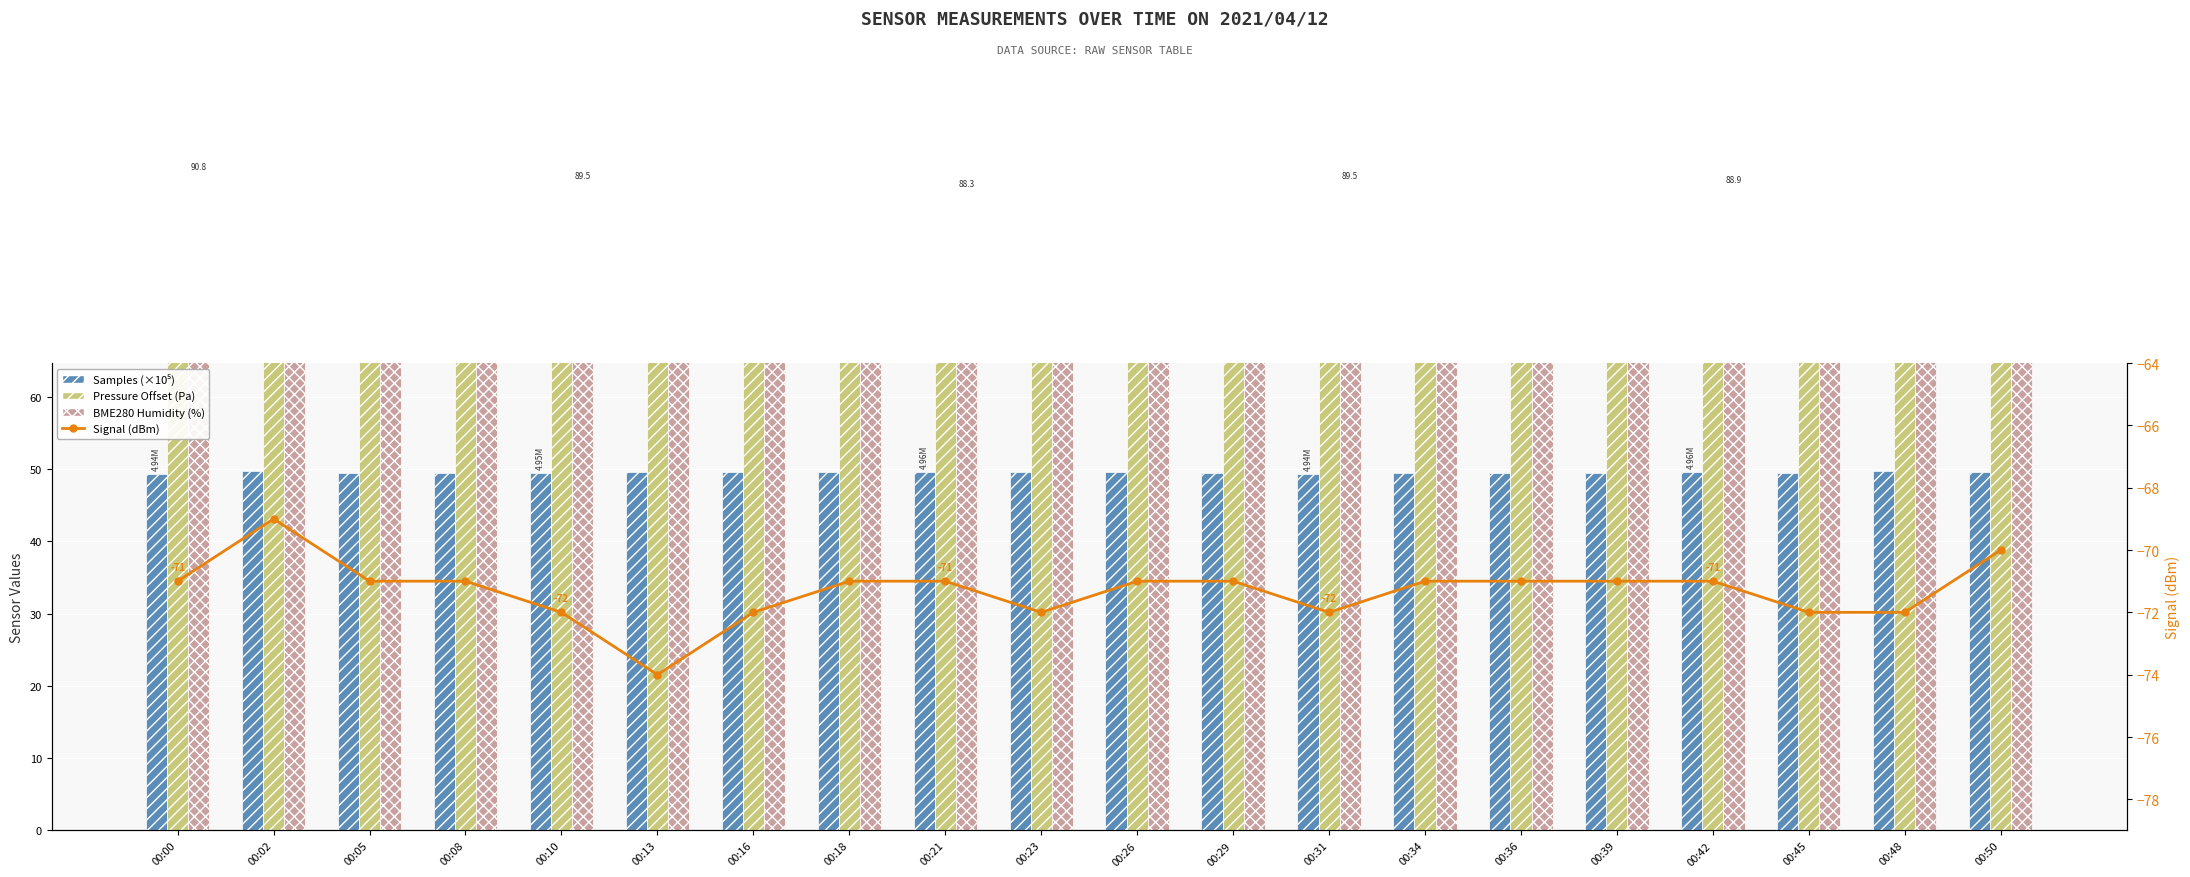

What is the value of the Pressure offset (Pa) bar at the 3rd from the left?

100.3